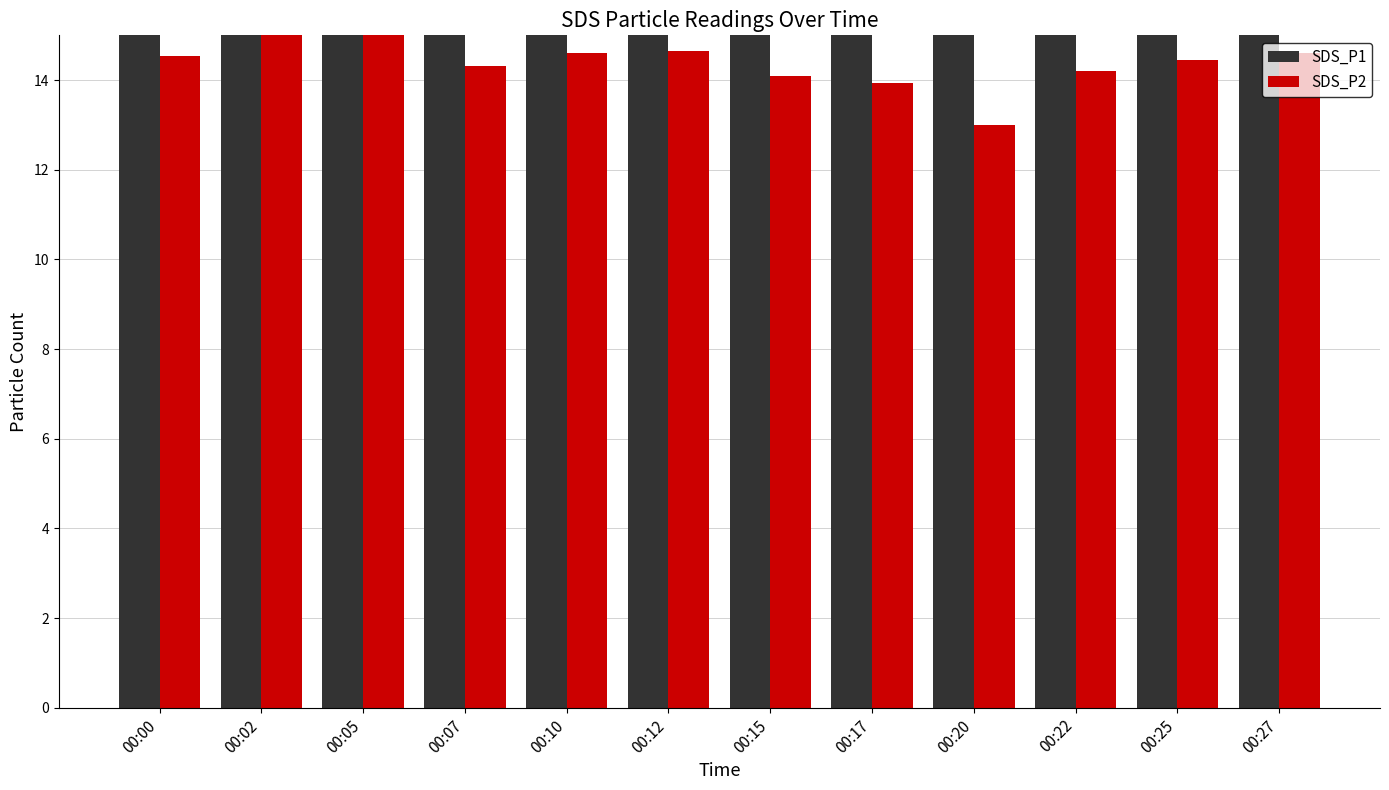

What are all the series names shown in the legend?

SDS_P1, SDS_P2